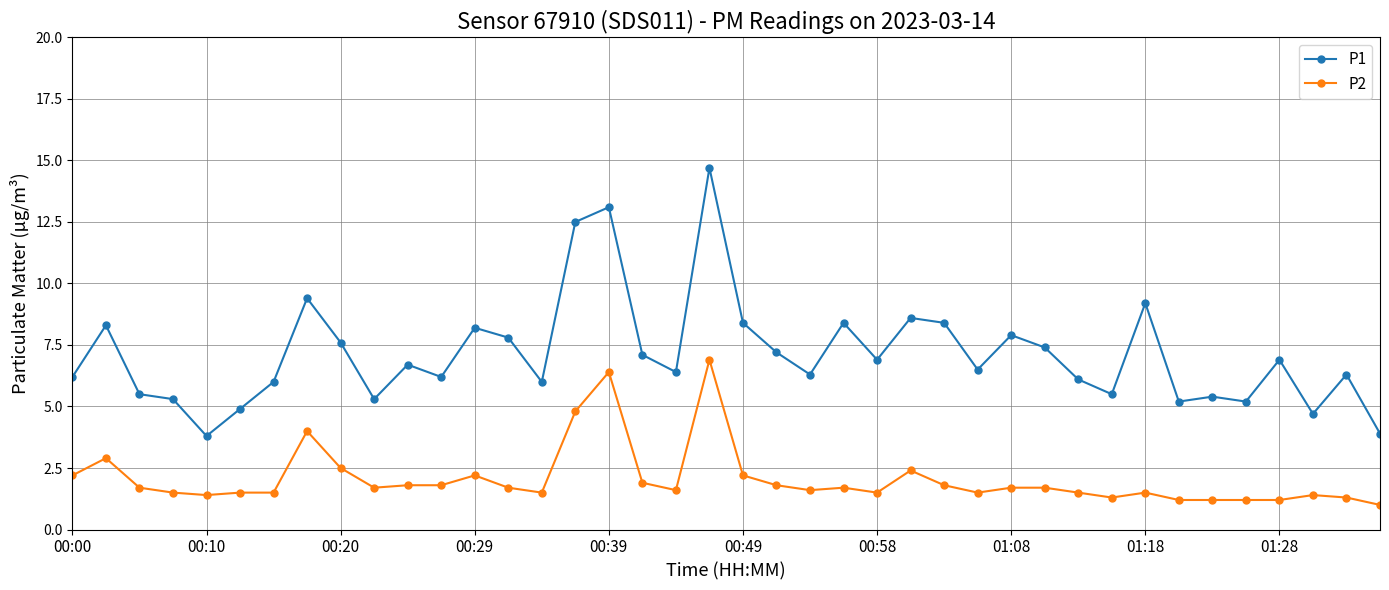

What is the minimum value shown in the chart?

1.0